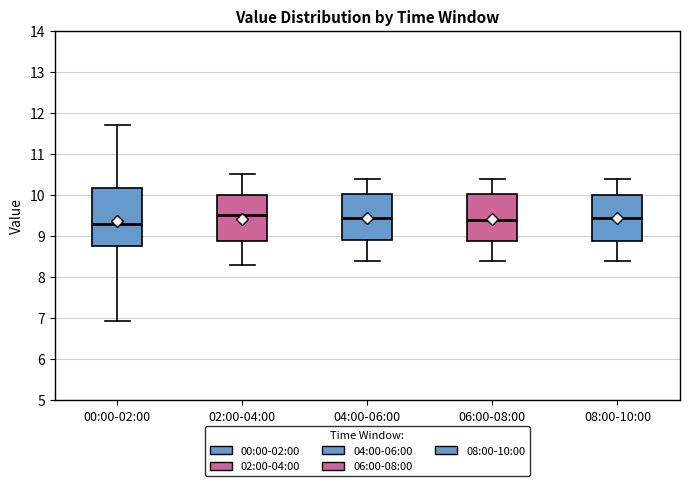

Which box's median line is the lowest?

00:00-02:00